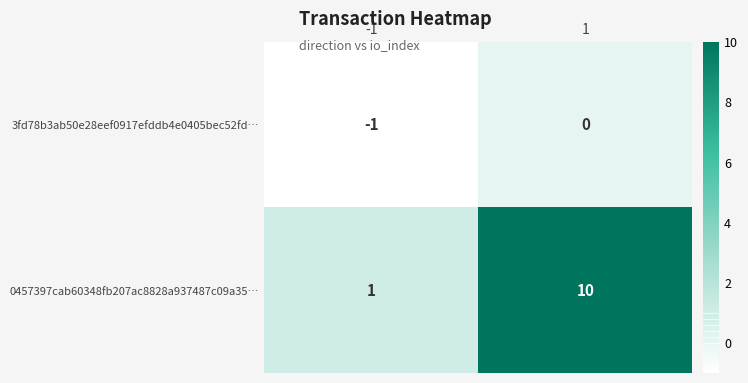

What is the average value of the 0457397cab60348fb207ac8828a937487c09a35… series?

6